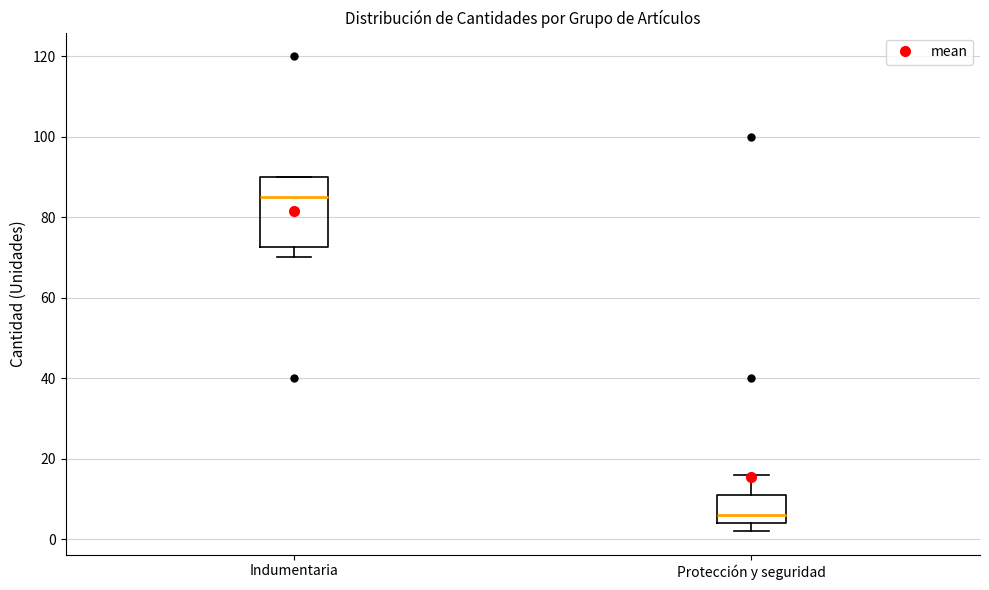

Which box is the tallest, from its lower edge to its upper edge?

Indumentaria